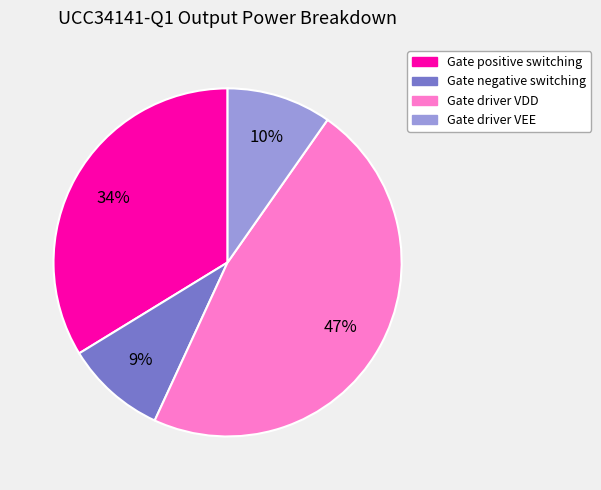

To the nearest percent, what percentage of the pie is Gate driver VEE?

10%